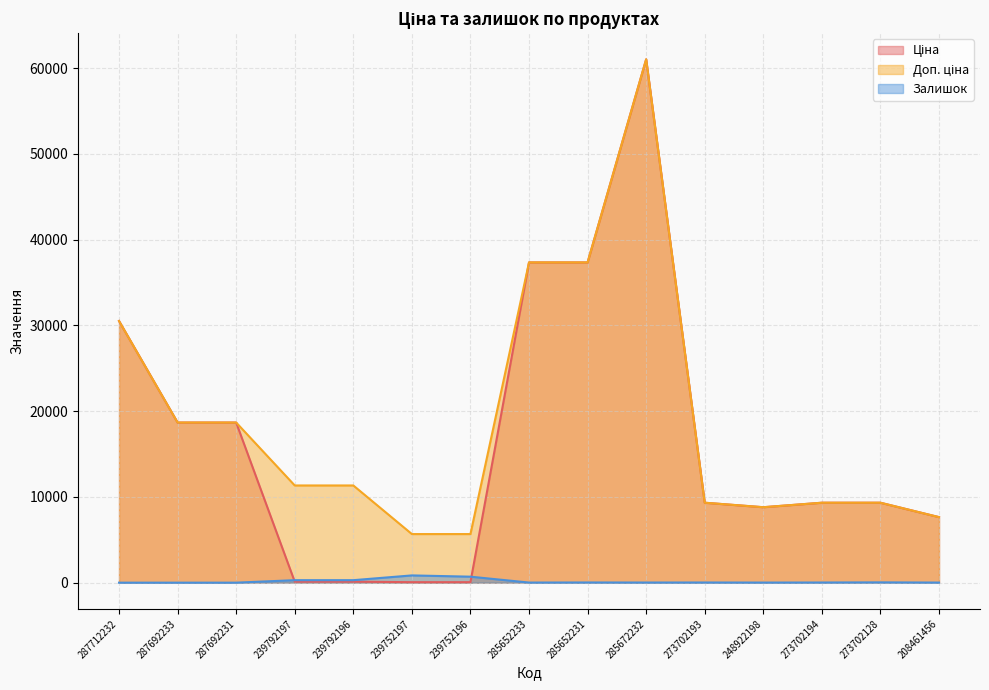

Is the value of Доп. ціна at 248922198 greater than the value of Залишок at 273702128?

Yes